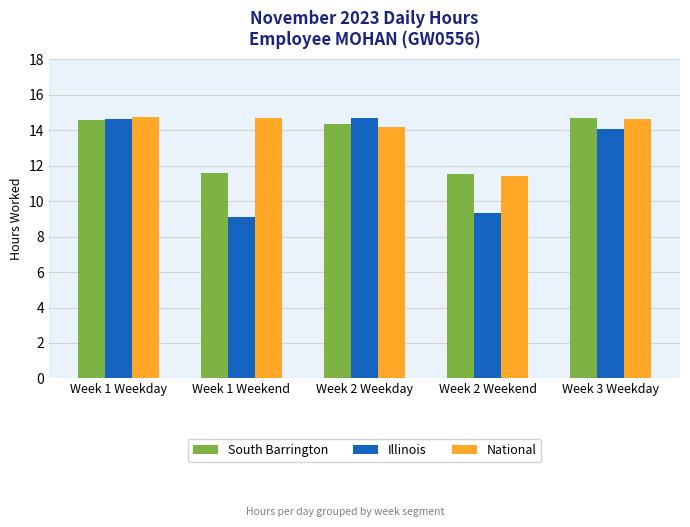

What is the difference between the second highest and minimum values in the South Barrington series?

3.0